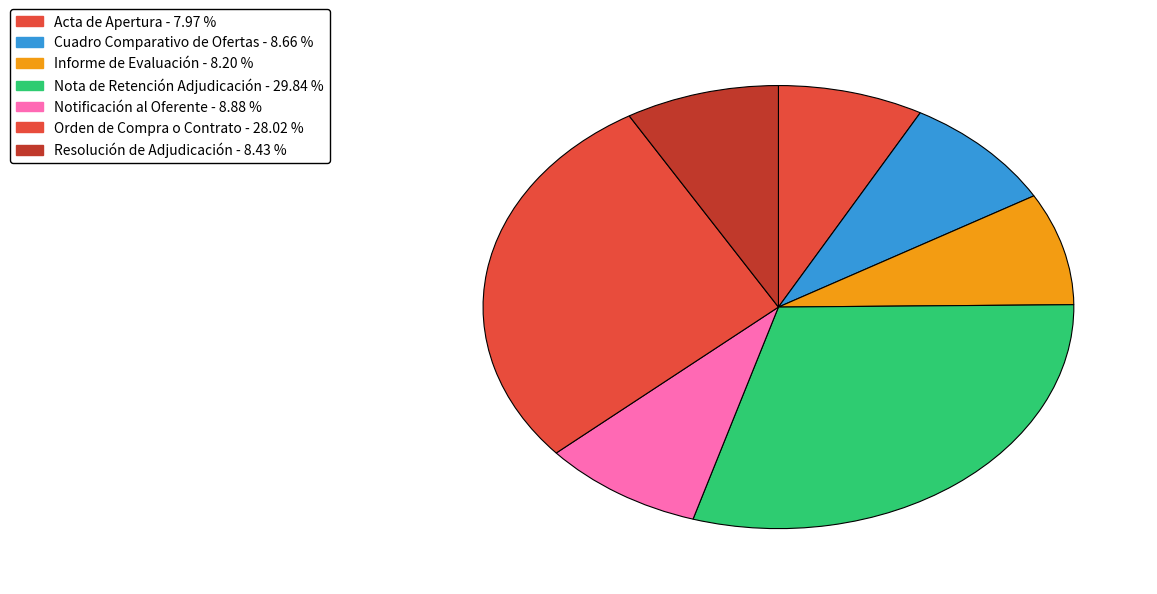

The Nota de Retención Adjudicación slice represents 30% of the pie. True or false?

True